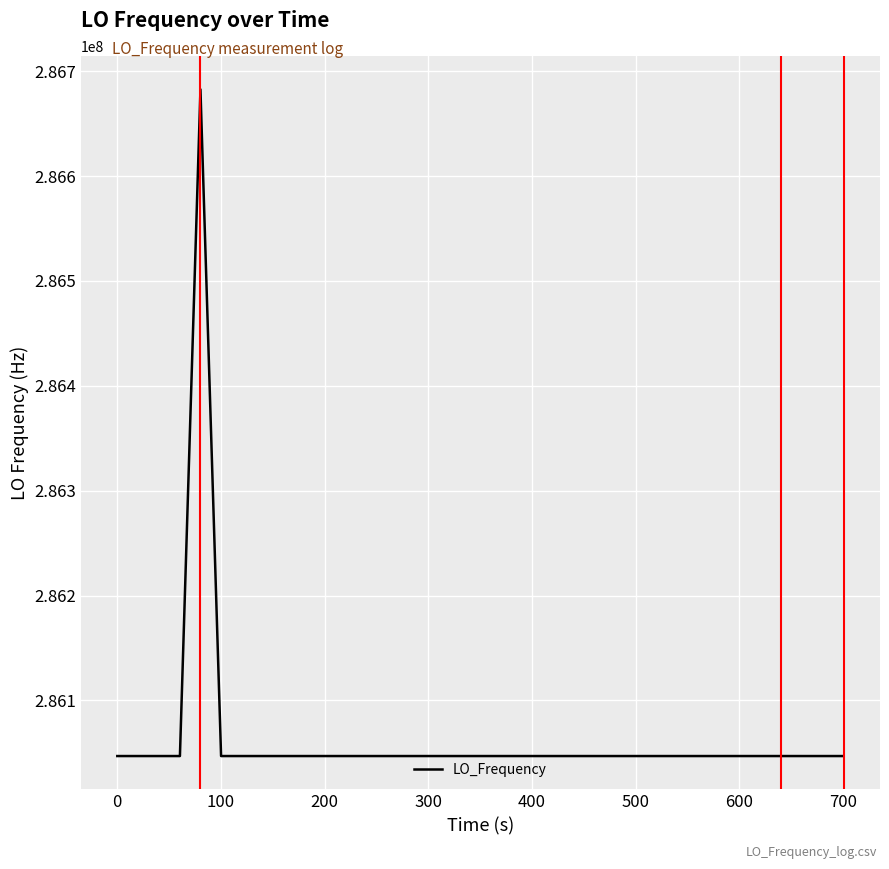

How many lines are shown in the chart?

1